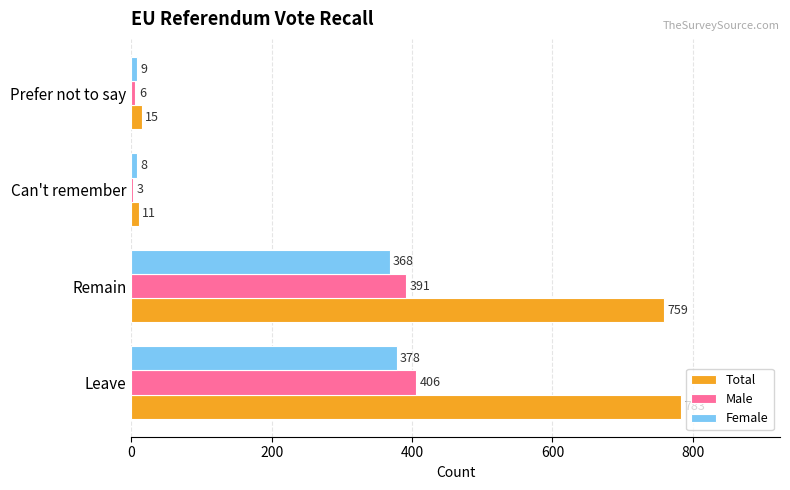

What is the difference between the maximum and minimum values in the Female series?

370